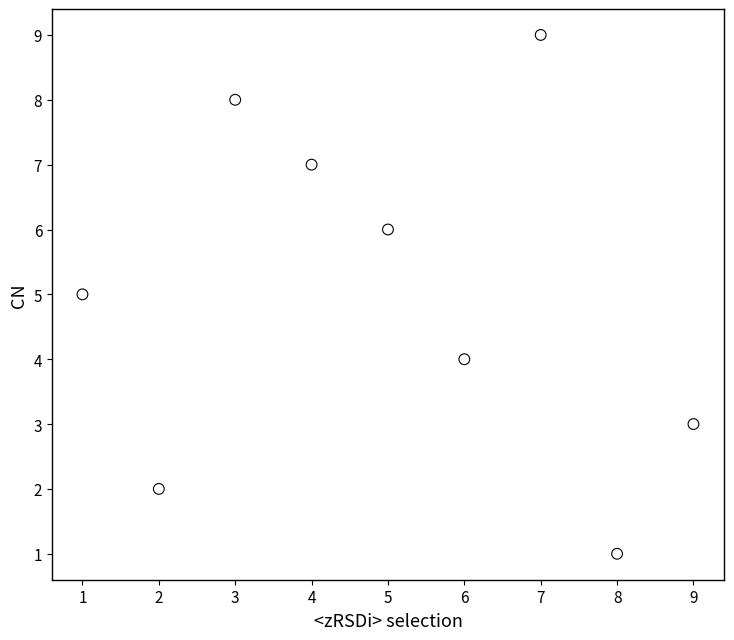

What is the range of Y values (max minus min)?

8